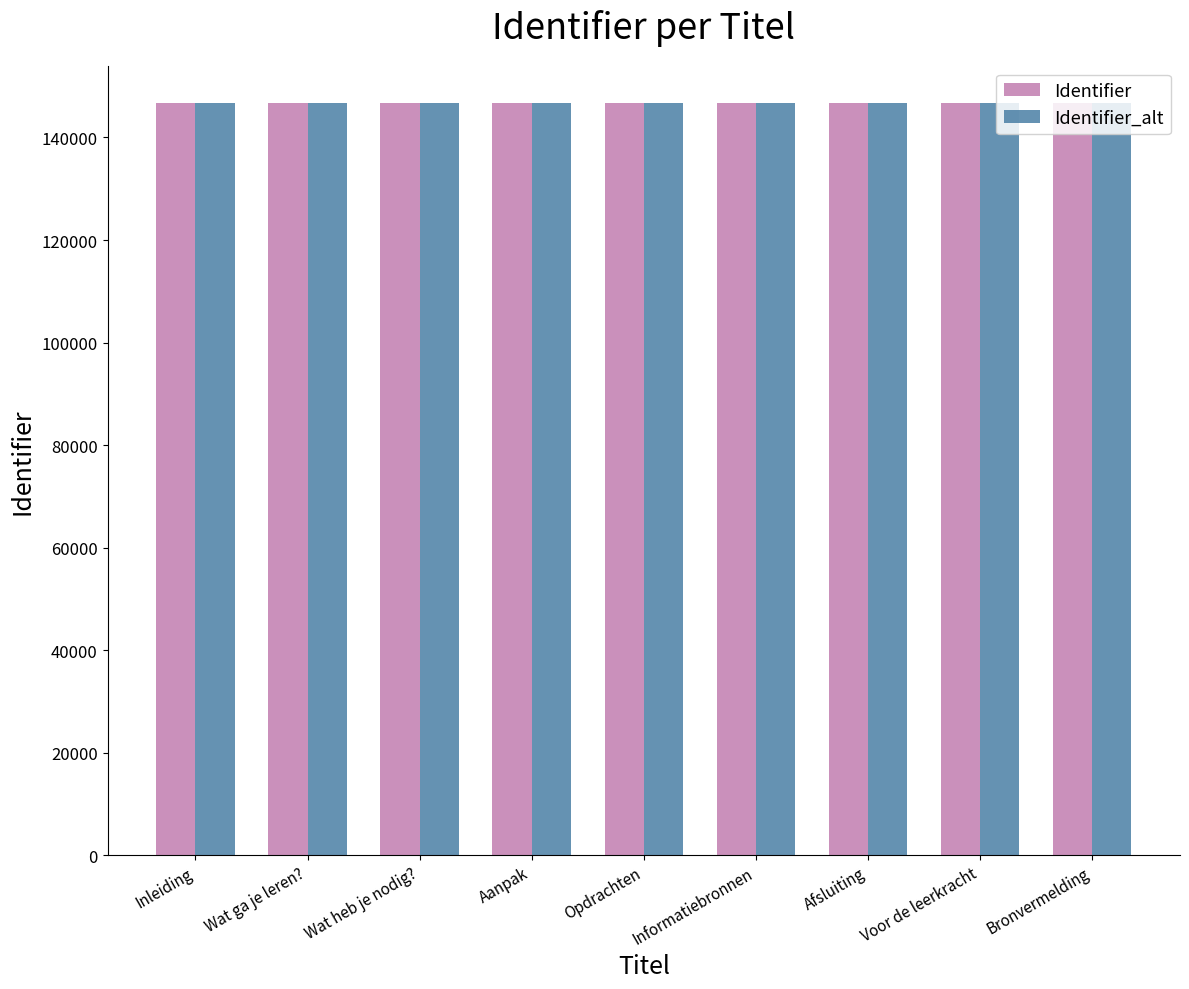

What is the average value of the Identifier series?

146644